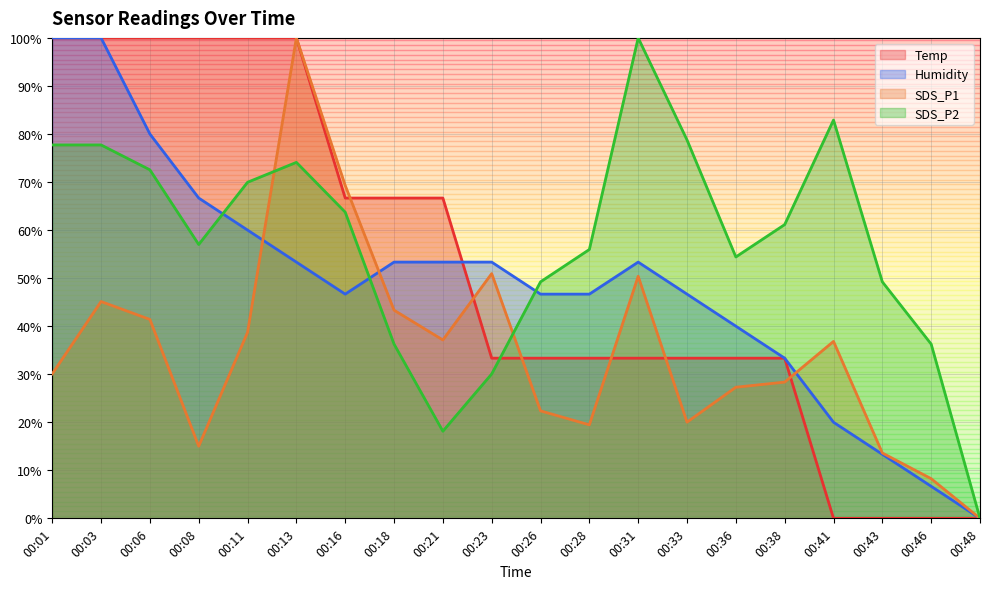

Rank the series by their maximum value, from highest to lowest.

Temp, Humidity, SDS_P1, SDS_P2